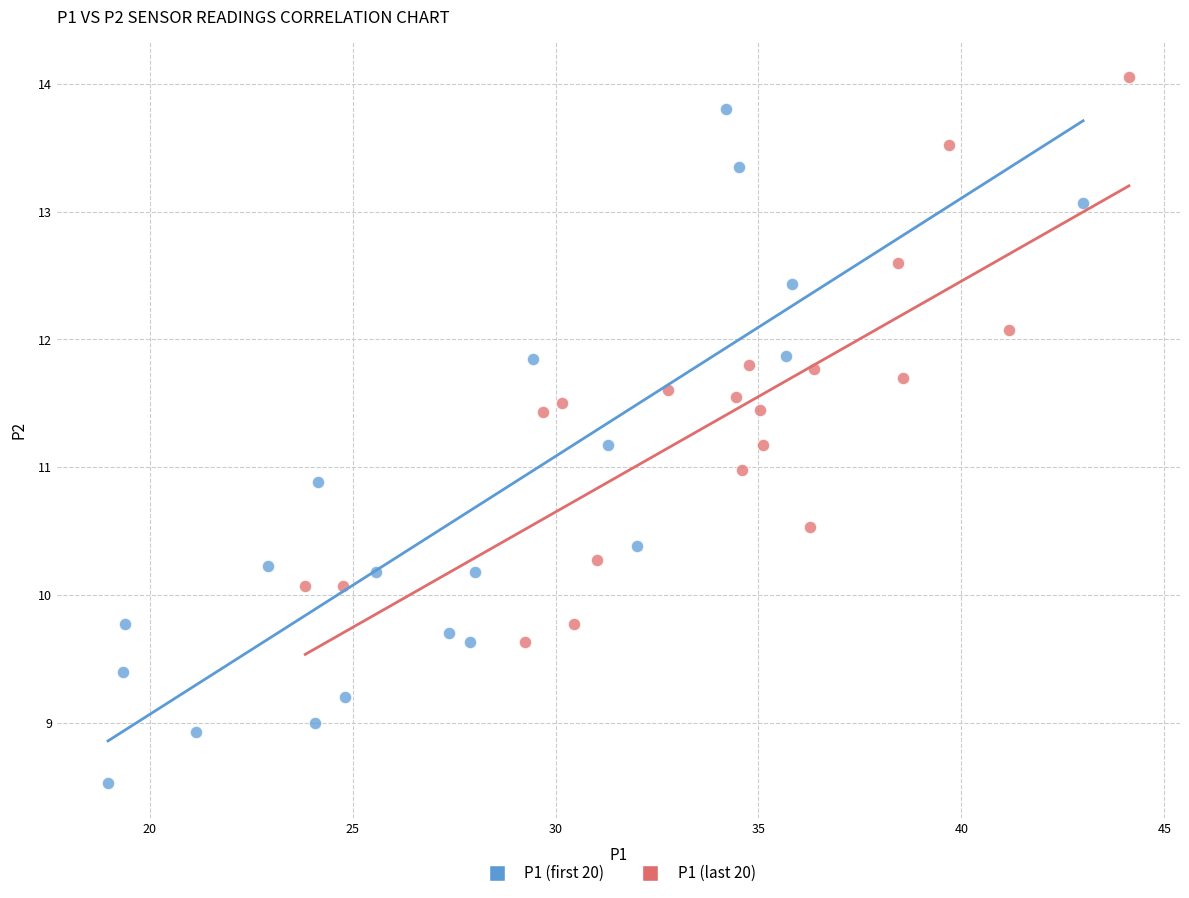

Which series reaches the minimum Y coordinate?

P1 (first 20)